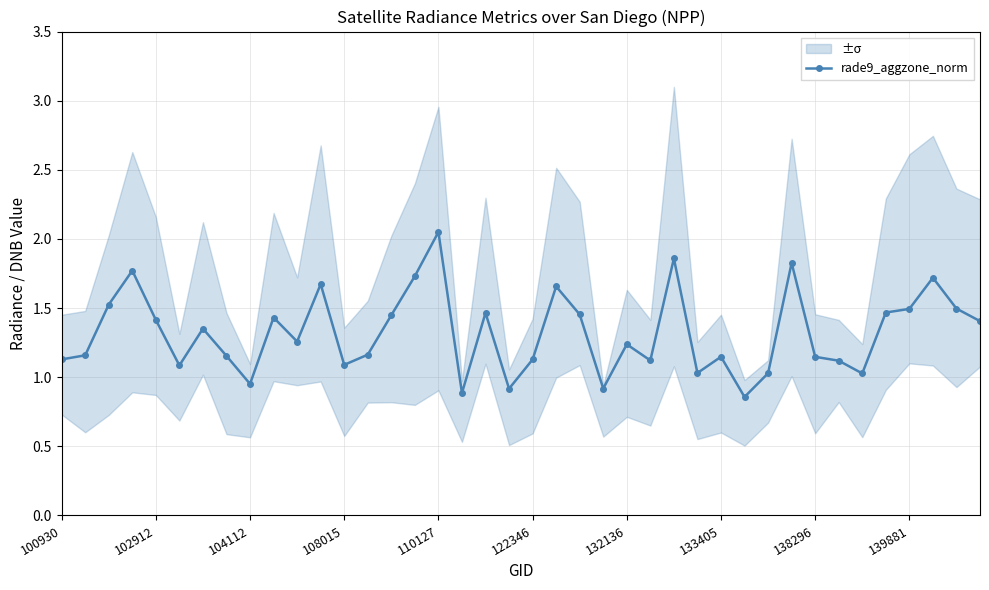

At which label does rade9_aggzone_norm reach its peak?

110127